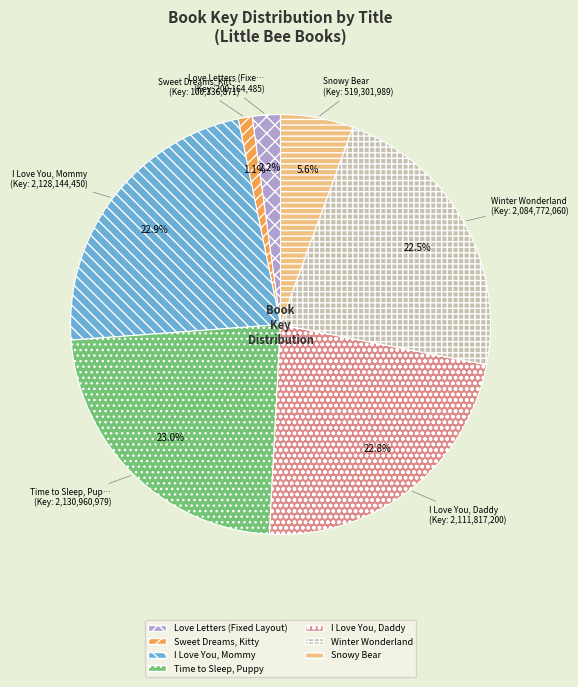

The Love Letters (Fixed Layout) slice represents 2% of the pie. True or false?

True